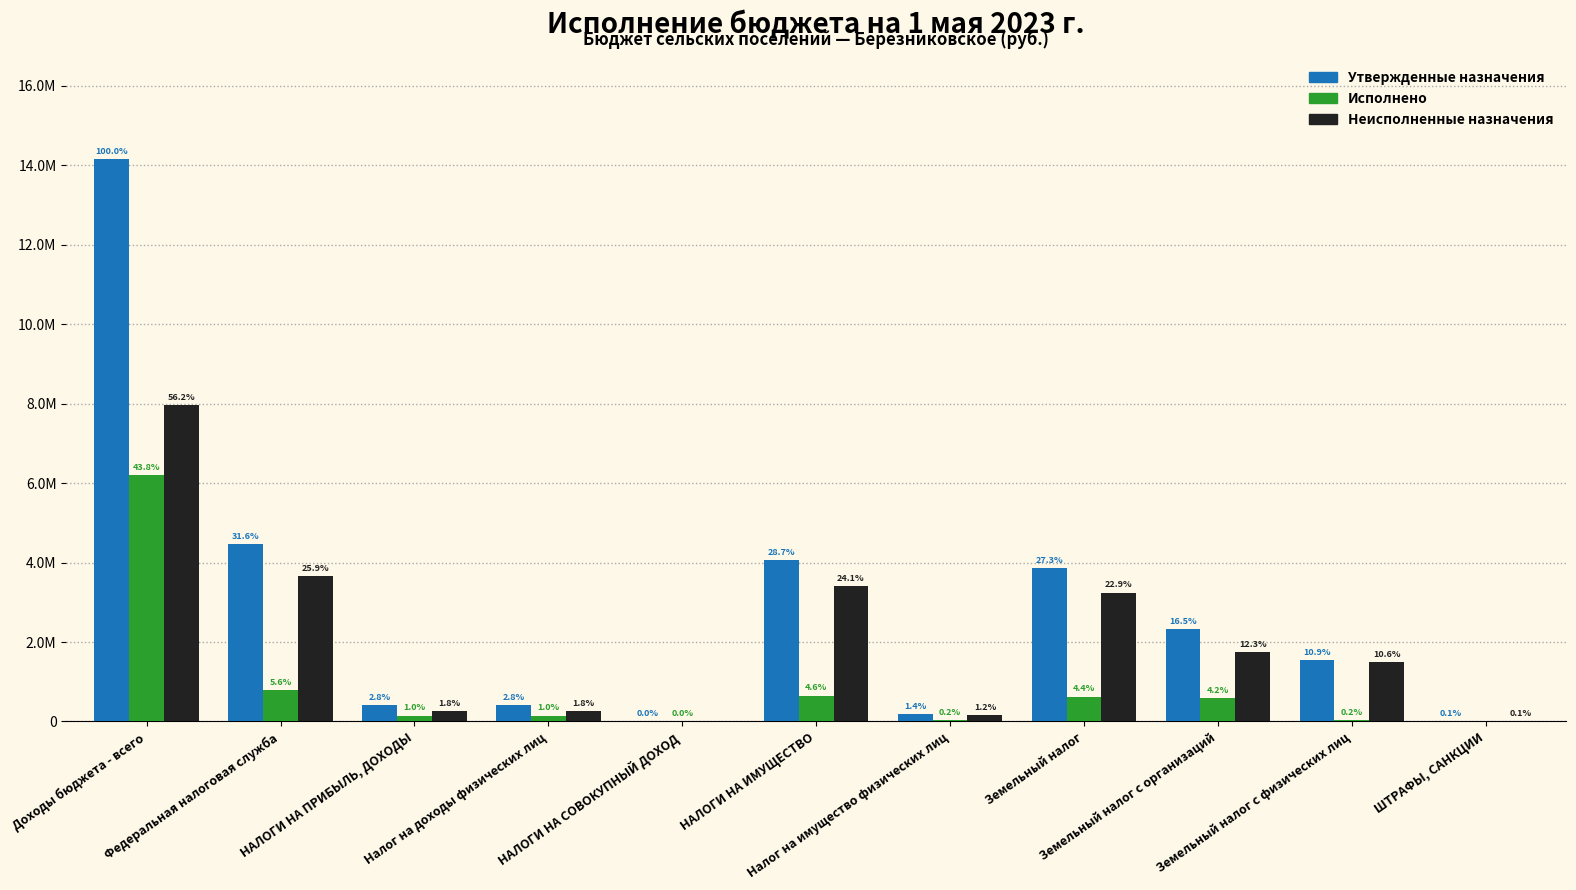

What is the total value across all series at Федеральная налоговая служба?

8936600.0